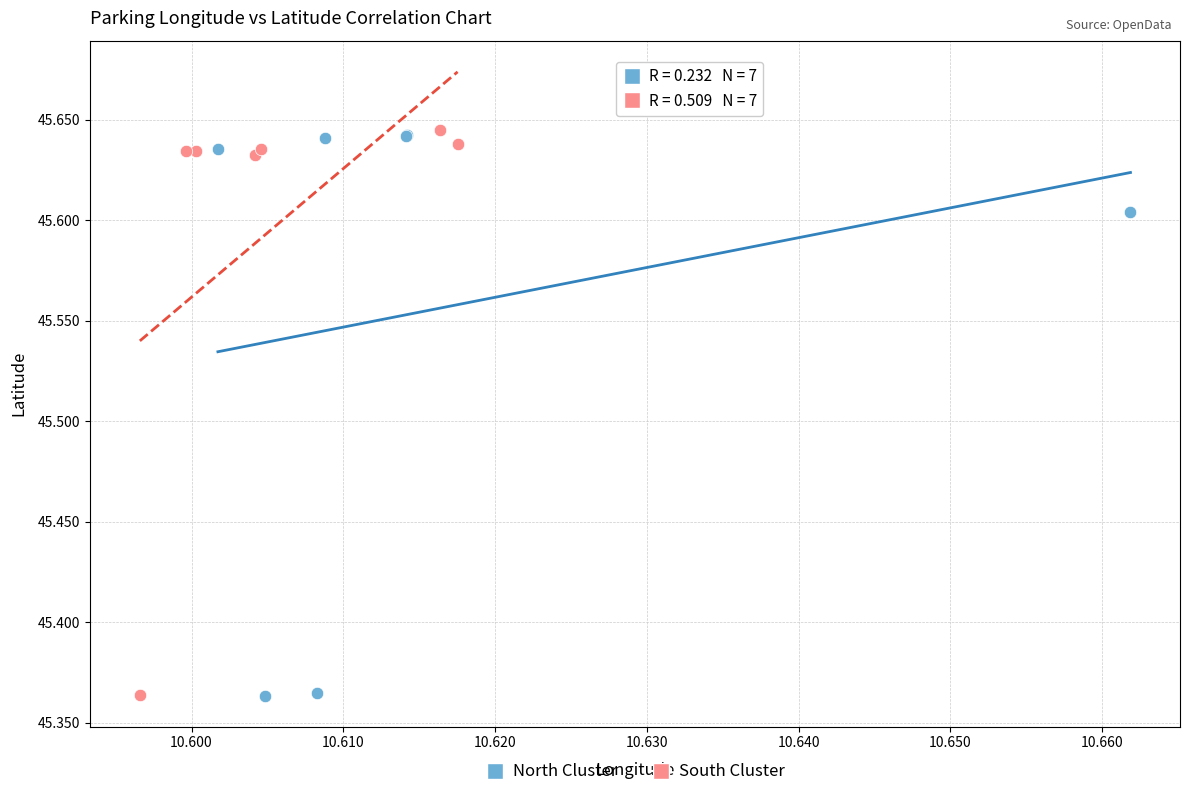

What are all the series names shown in the legend?

North Cluster, South Cluster